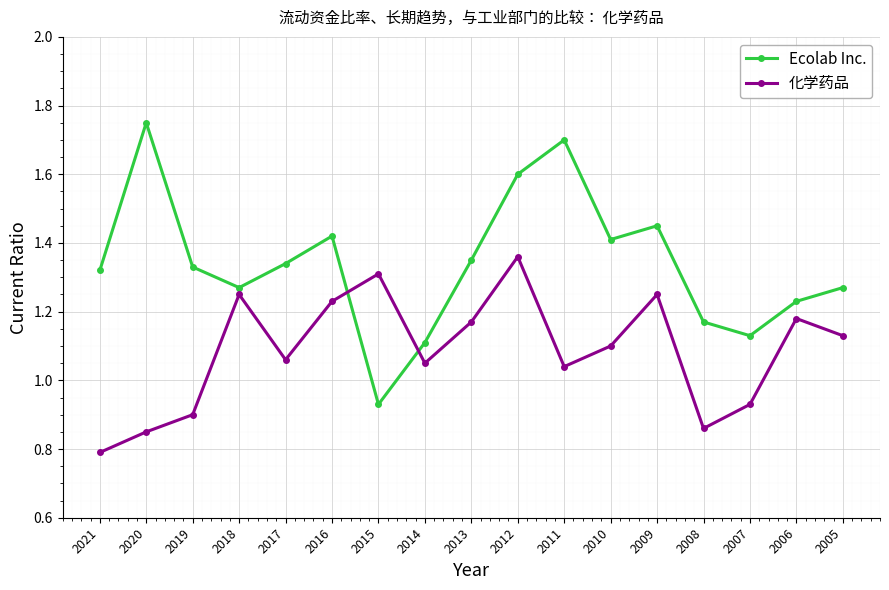

True or false: 化学药品 has a value of 1.2 at 2021.

False